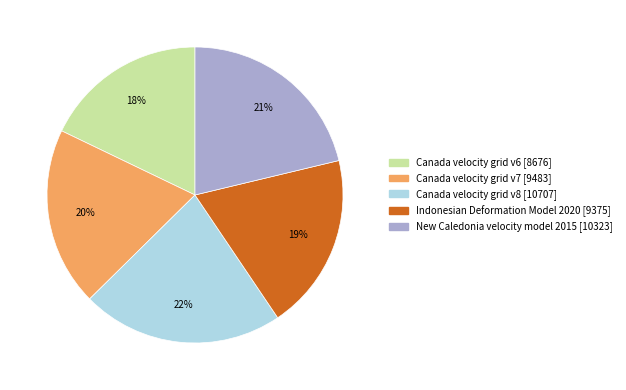

To the nearest percent, what percentage of the pie is New Caledonia velocity model 2015?

21%